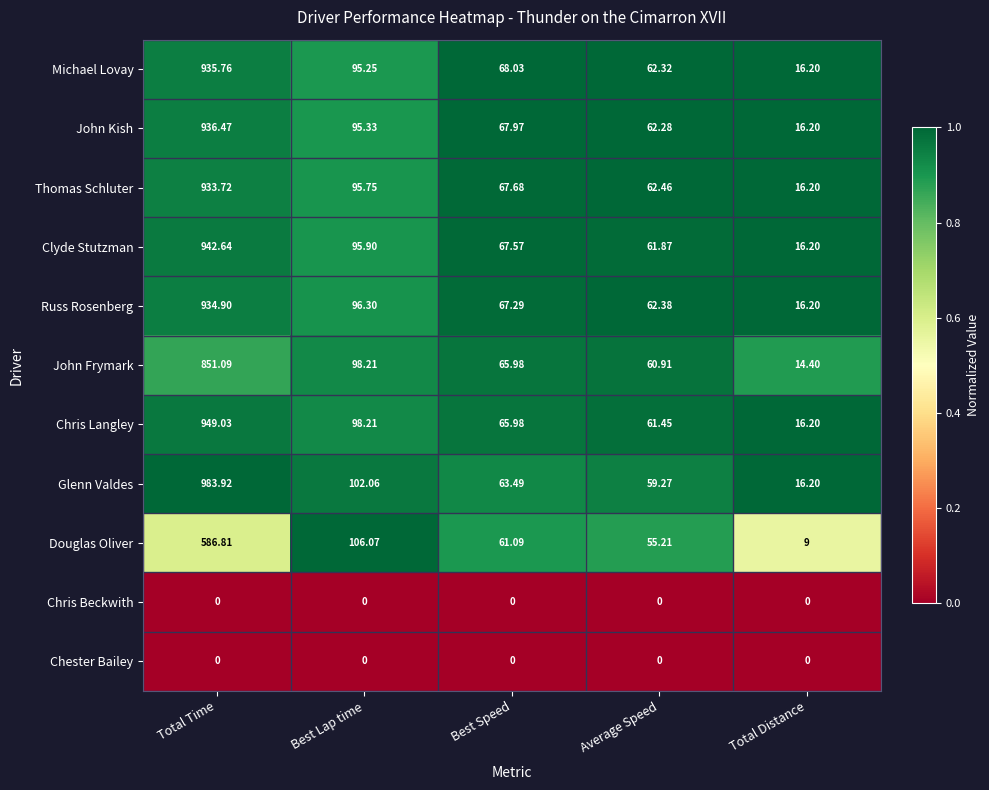

At which label is Douglas Oliver closest to 297?

Best Lap time